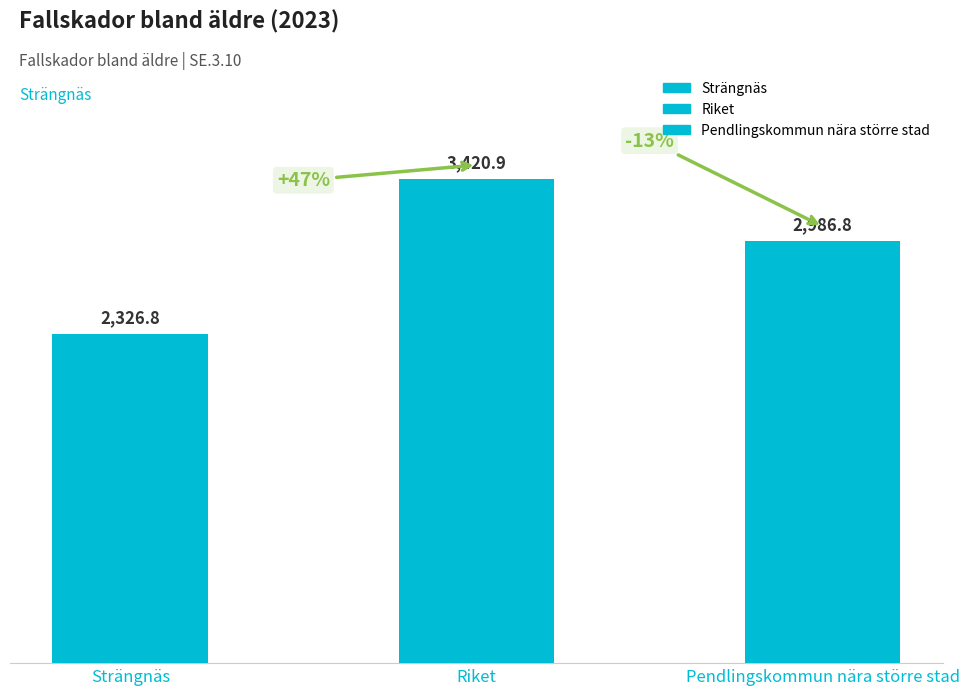

What position from the left is Pendlingskommun nära större stad?

3